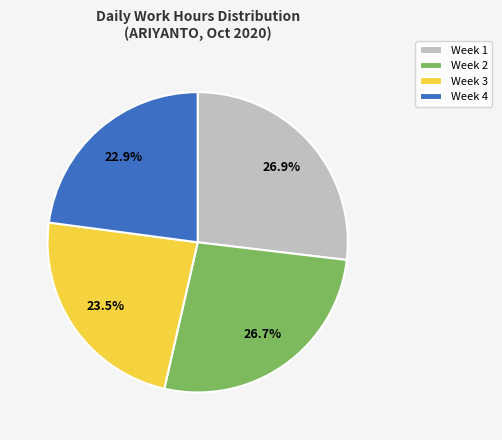

Is there a majority slice in this chart?

No